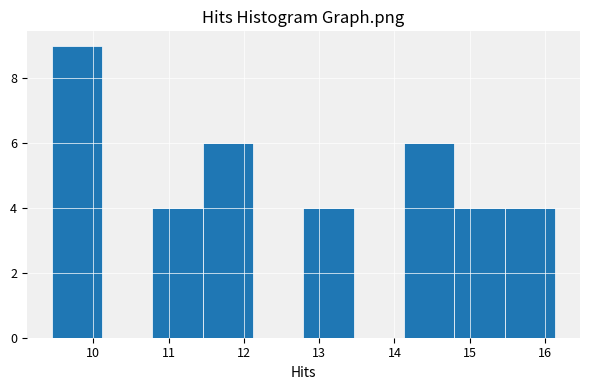

Reading left to right, transcribe this chart: for each bar, give the range it covers on the x-axis and its height. Neither the bar edges nor the heights are printed on the chart, so give them approximately, as read against the axes.

9.5 to 10.1: 9
10.1 to 10.8: 0
10.8 to 11.5: 4
11.5 to 12.1: 6
12.1 to 12.8: 0
12.8 to 13.5: 4
13.5 to 14.1: 0
14.1 to 14.8: 6
14.8 to 15.5: 4
15.5 to 16.1: 4